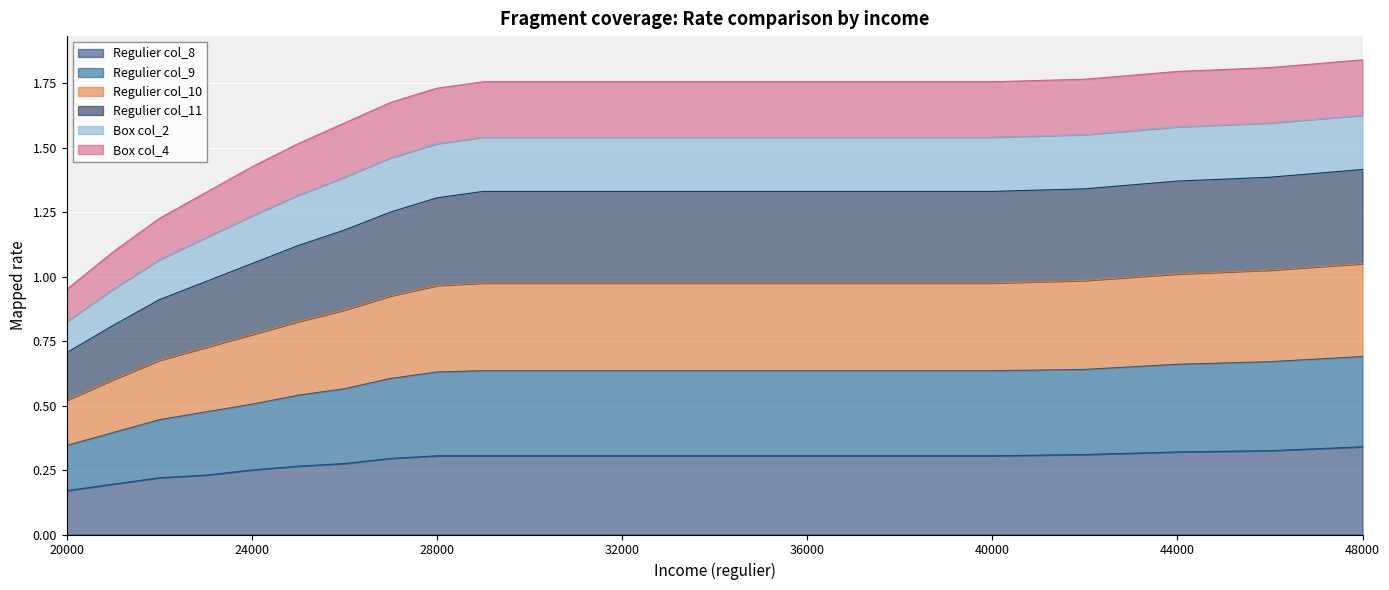

The value of Regulier col_8 at 32000 is 0.3. True or false?

True